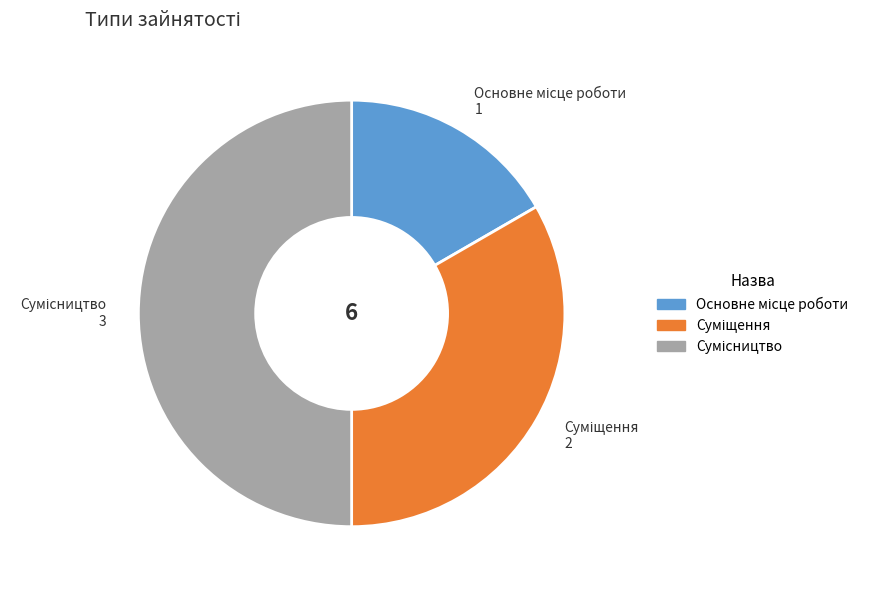

Is there any slice that represents more than half of the pie?

No